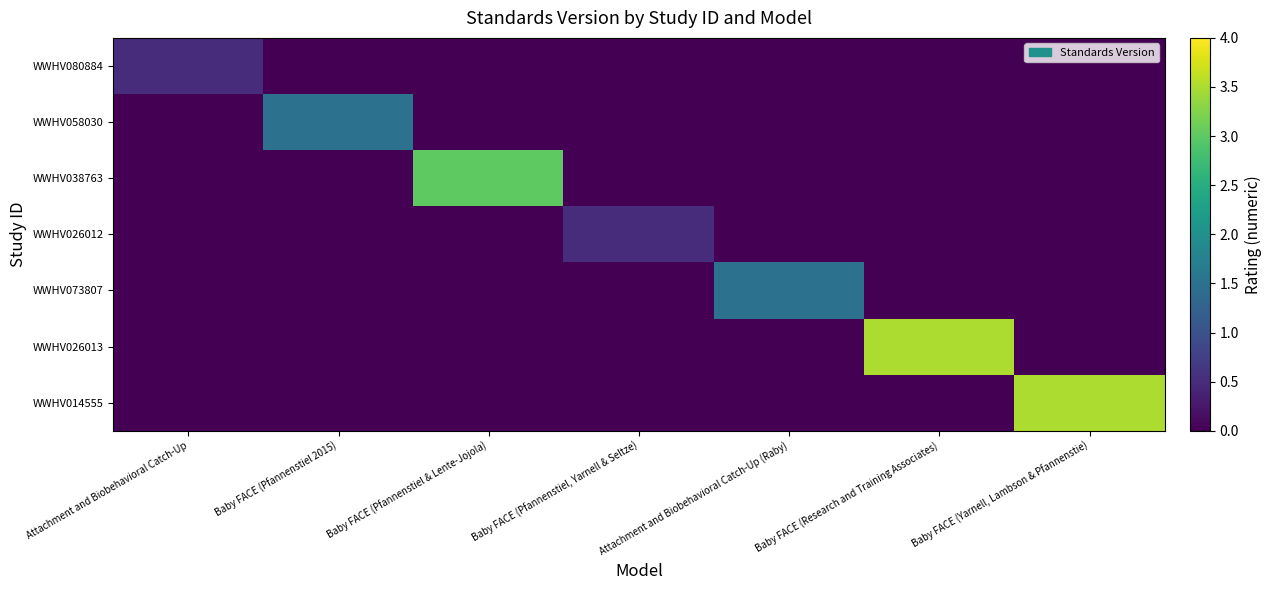

Which series has the largest total across all categories?

WWHV026013